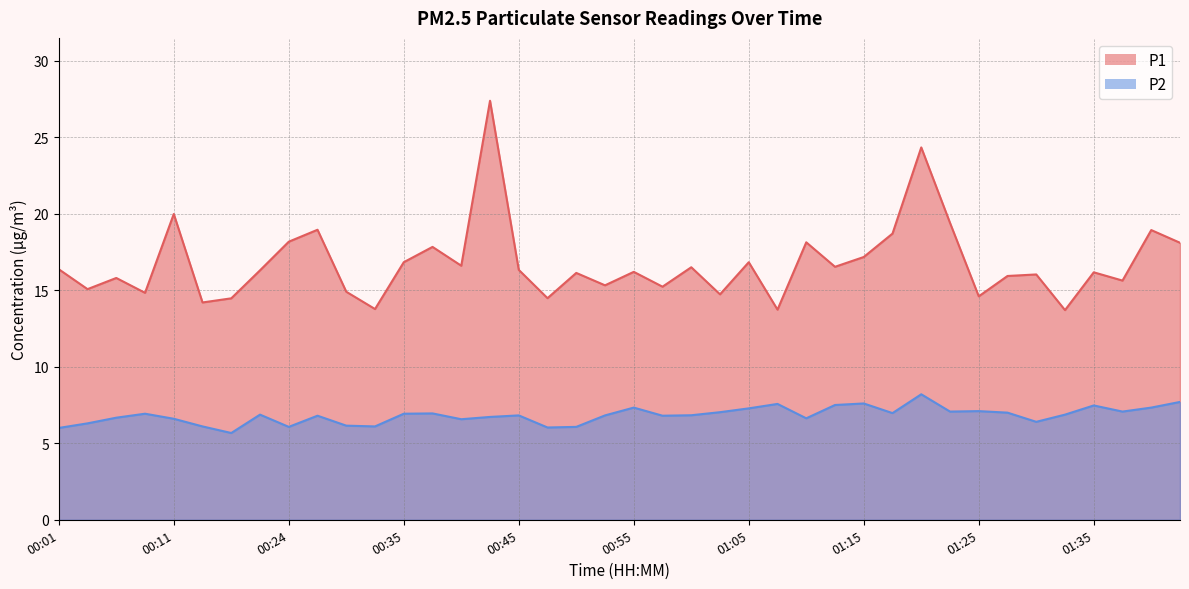

What is the greatest value displayed?

27.4